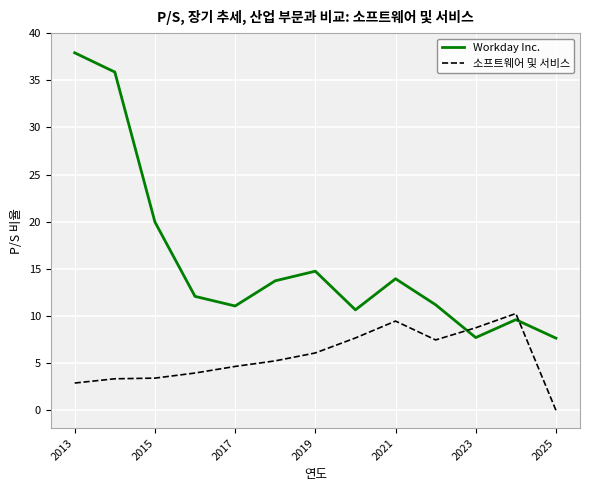

Rank the series by their average value, from lowest to highest.

소프트웨어 및 서비스, Workday Inc.